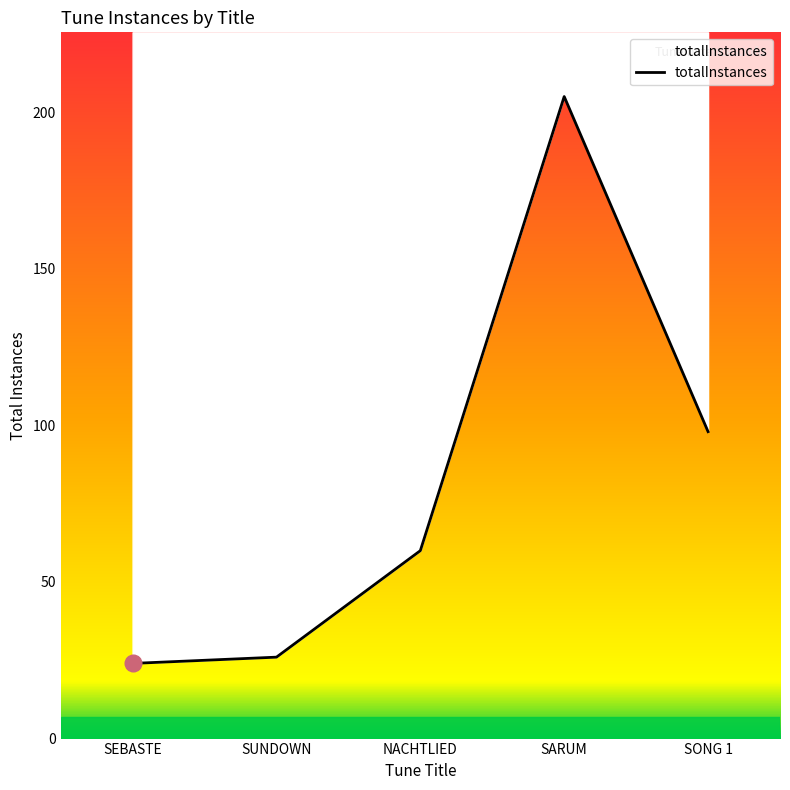

Reading right to left, what are all the values shown in this chart?

SONG 1=98	SARUM=205	NACHTLIED=60	SUNDOWN=26	SEBASTE=24